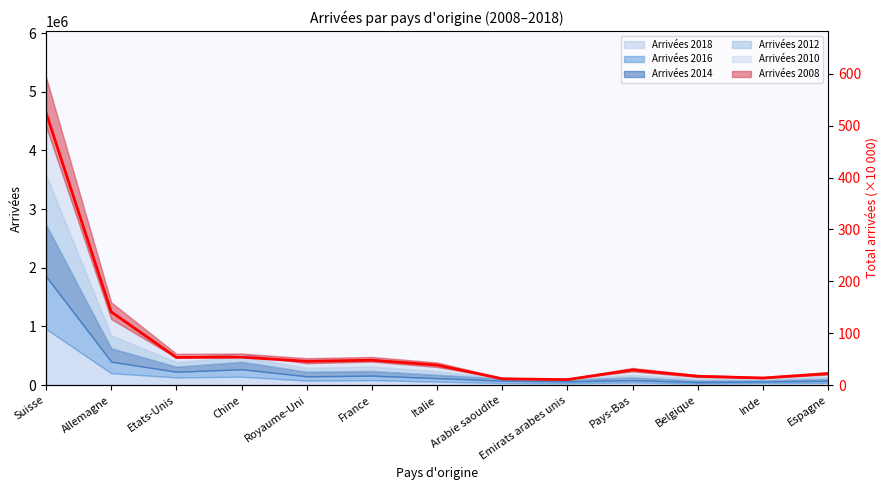

How many data points are less than 38?

6